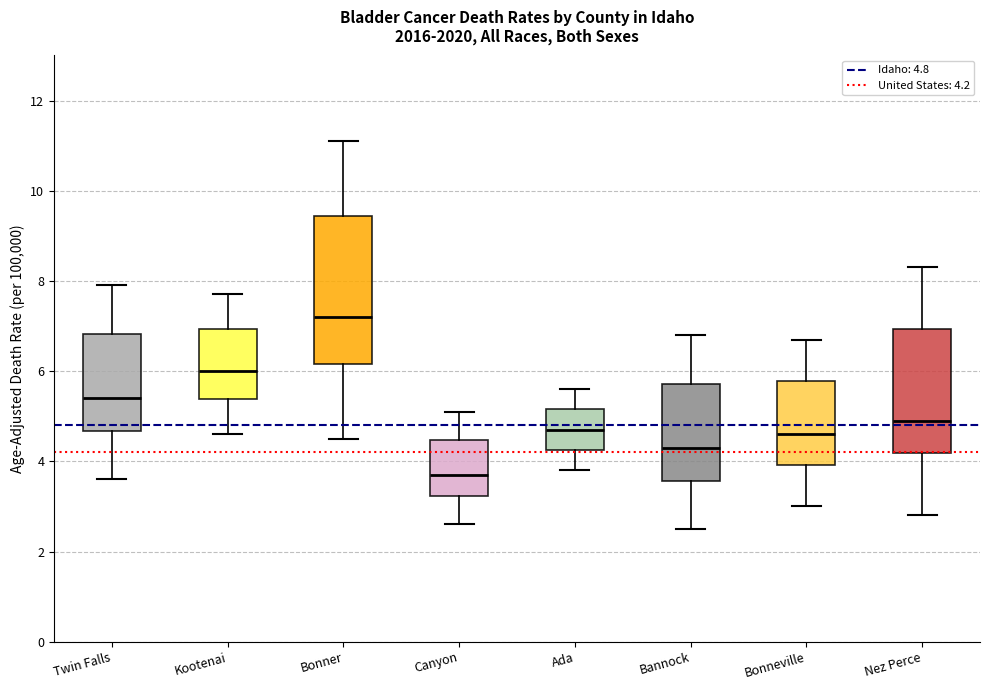

Reading left to right, transcribe this box plot: for each box, give where its median line is, the range the box spans, and where its two whiskers end, as read against the y-axis. The values are not printed on the chart, so give them approximately, as read against the axis.

Twin Falls: median 5.4, box 4.6 to 6.8, whiskers 3.6 to 8.0
Kootenai: median 6.0, box 5.4 to 7.0, whiskers 4.6 to 7.8
Bonner: median 7.2, box 6.2 to 9.4, whiskers 4.6 to 11.2
Canyon: median 3.8, box 3.2 to 4.4, whiskers 2.6 to 5.2
Ada: median 4.8, box 4.2 to 5.2, whiskers 3.8 to 5.6
Bannock: median 4.4, box 3.6 to 5.8, whiskers 2.6 to 6.8
Bonneville: median 4.6, box 4.0 to 5.8, whiskers 3.0 to 6.8
Nez Perce: median 5.0, box 4.2 to 7.0, whiskers 2.8 to 8.4